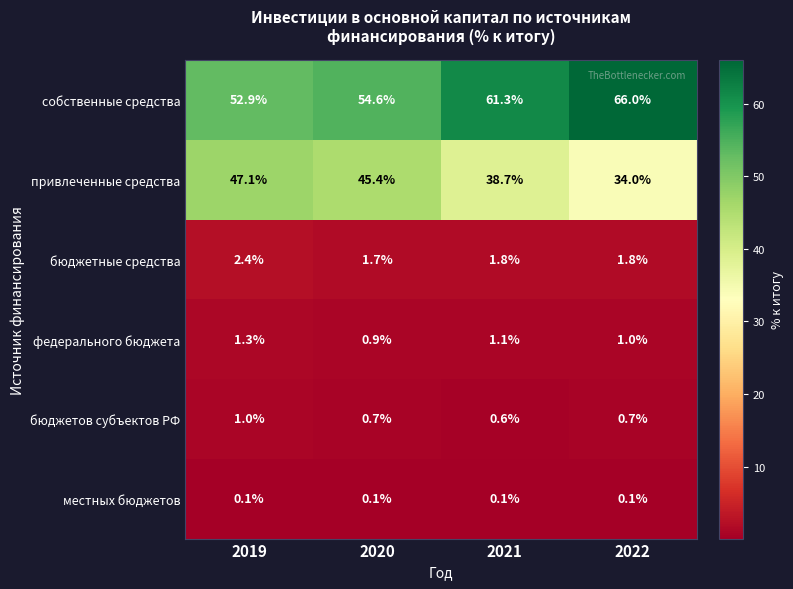

The привлеченные средства series shows 70.3 at 2019. True or false?

False